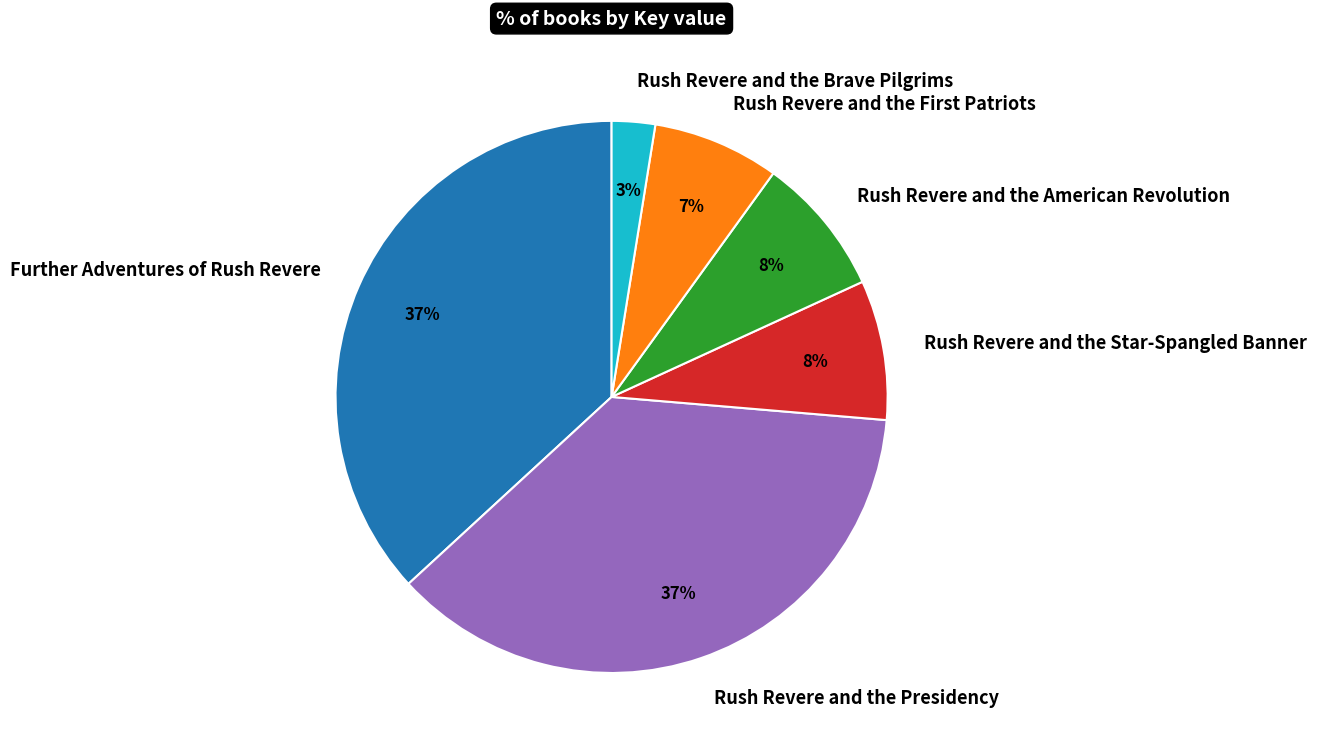

Which category has the smallest portion of the pie?

Rush Revere and the Brave Pilgrims